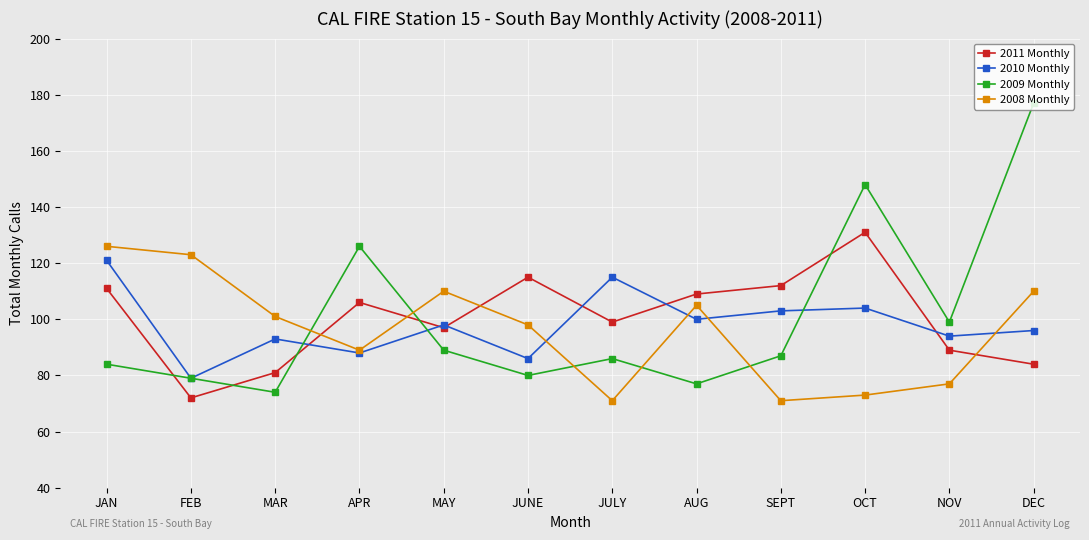

How many lines are shown in the chart?

4